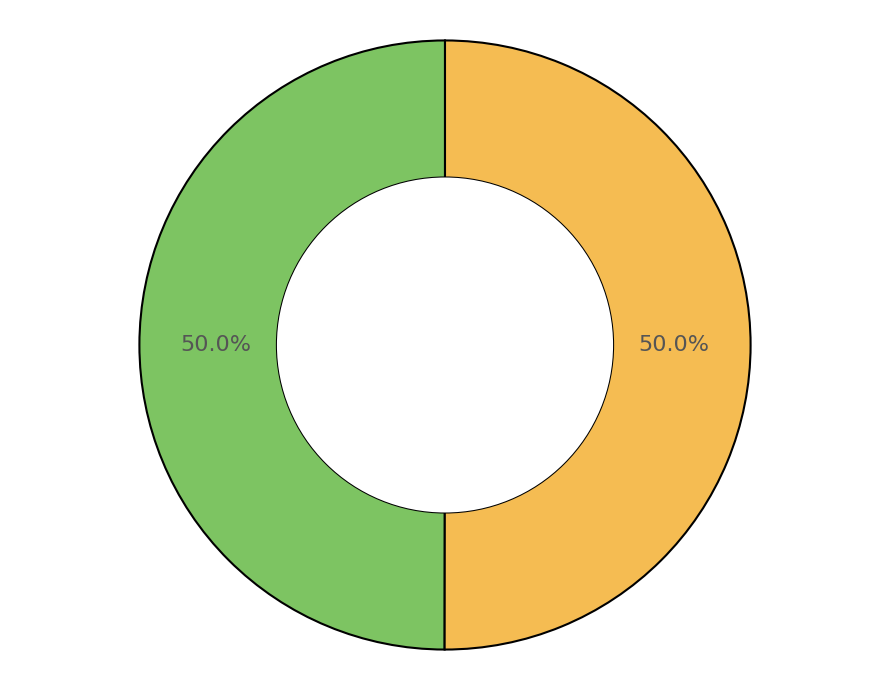

How many slices are in this pie chart?

2